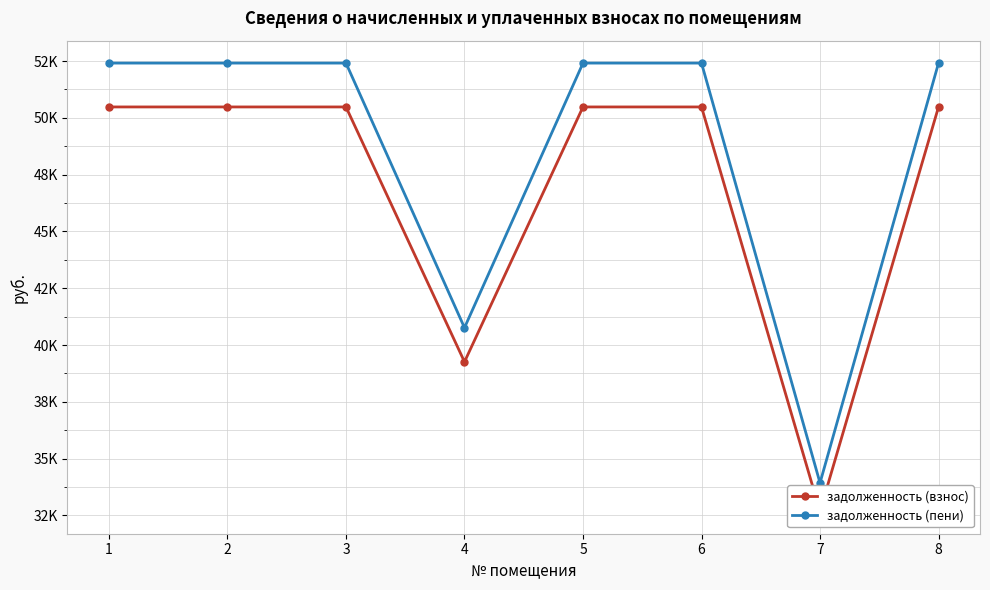

Which series has the largest total across all categories?

задолженность (пени)